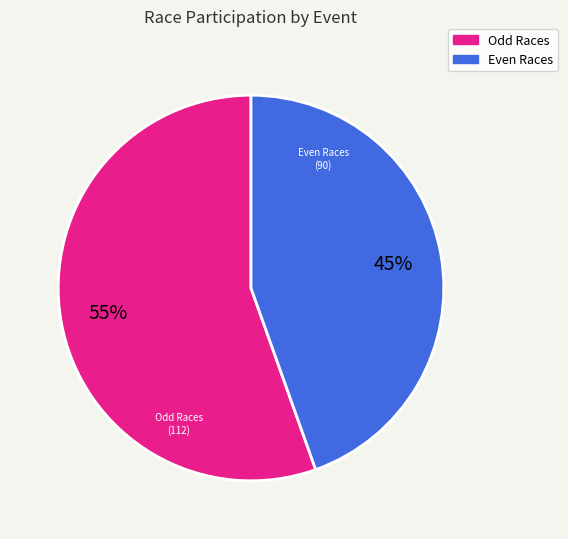

Is there any slice that represents more than half of the pie?

Yes